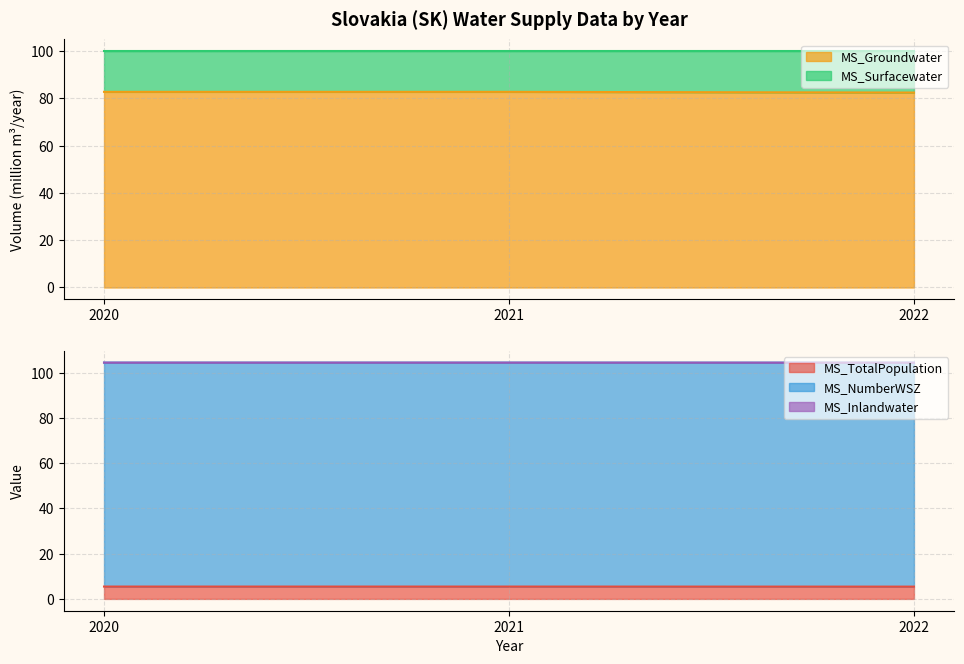

At which category is the sum across all series the highest?

2021